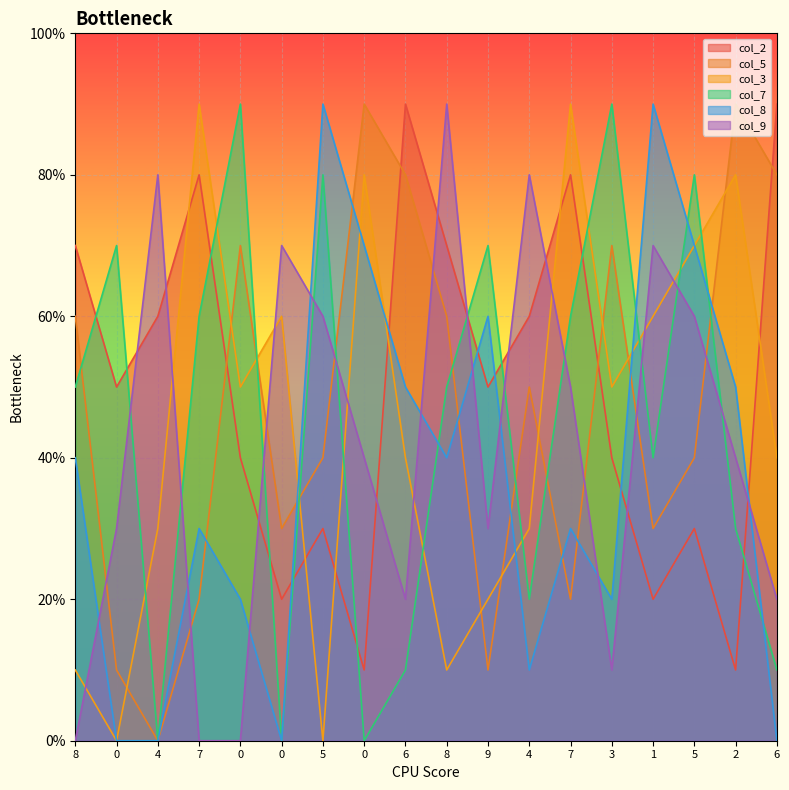

Reading left to right, list all the values displayed in this chart.

col_2: 8=7	0=5	4=6	7=8	0=4	0=2	5=3	0=1	6=9	8=7	9=5	4=6	7=8	3=4	1=2	5=3	2=1	6=9
col_5: 8=6	0=1	4=0	7=2	0=7	0=3	5=4	0=9	6=8	8=6	9=1	4=5	7=2	3=7	1=3	5=4	2=9	6=8
col_3: 8=1	0=0	4=3	7=9	0=5	0=6	5=0	0=8	6=4	8=1	9=2	4=3	7=9	3=5	1=6	5=7	2=8	6=4
col_7: 8=5	0=7	4=0	7=6	0=9	0=0	5=8	0=0	6=1	8=5	9=7	4=2	7=6	3=9	1=4	5=8	2=3	6=1
col_8: 8=4	0=0	4=0	7=3	0=2	0=0	5=9	0=7	6=5	8=4	9=6	4=1	7=3	3=2	1=9	5=7	2=5	6=0
col_9: 8=0	0=3	4=8	7=0	0=0	0=7	5=6	0=4	6=2	8=9	9=3	4=8	7=5	3=1	1=7	5=6	2=4	6=2